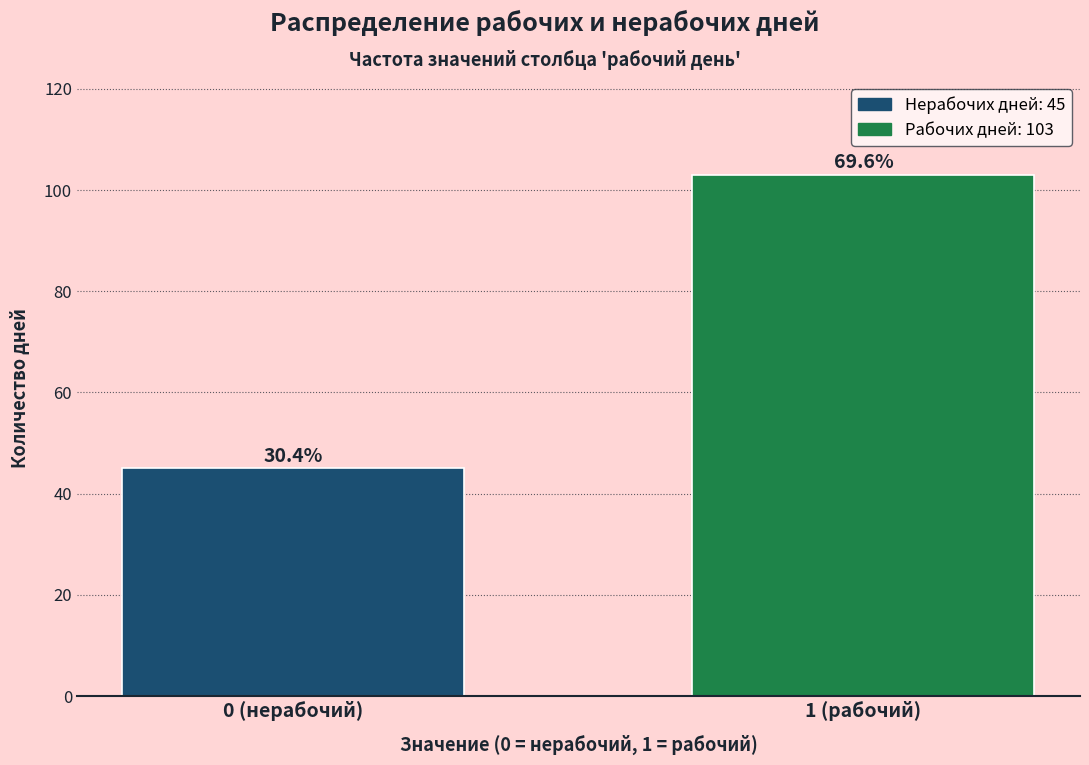

Are the bars horizontal?

No